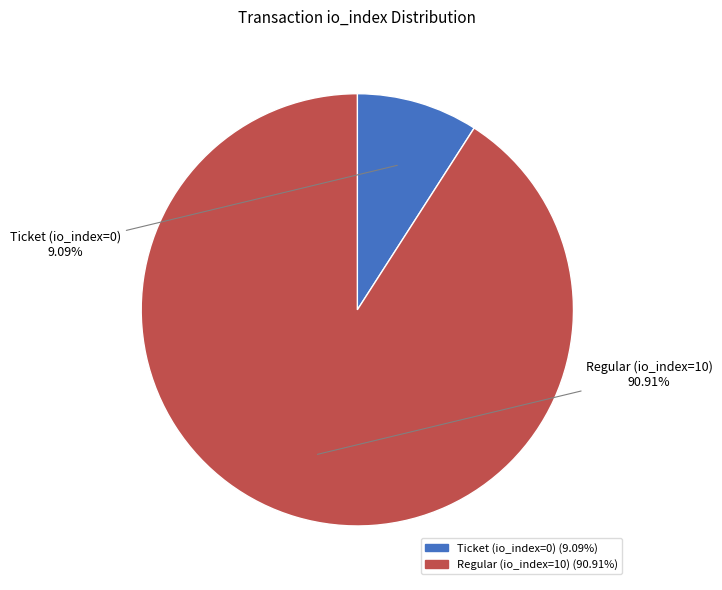

What is the ratio of the value at Regular (io_index=10) to the value at Ticket (io_index=0)?

10.0